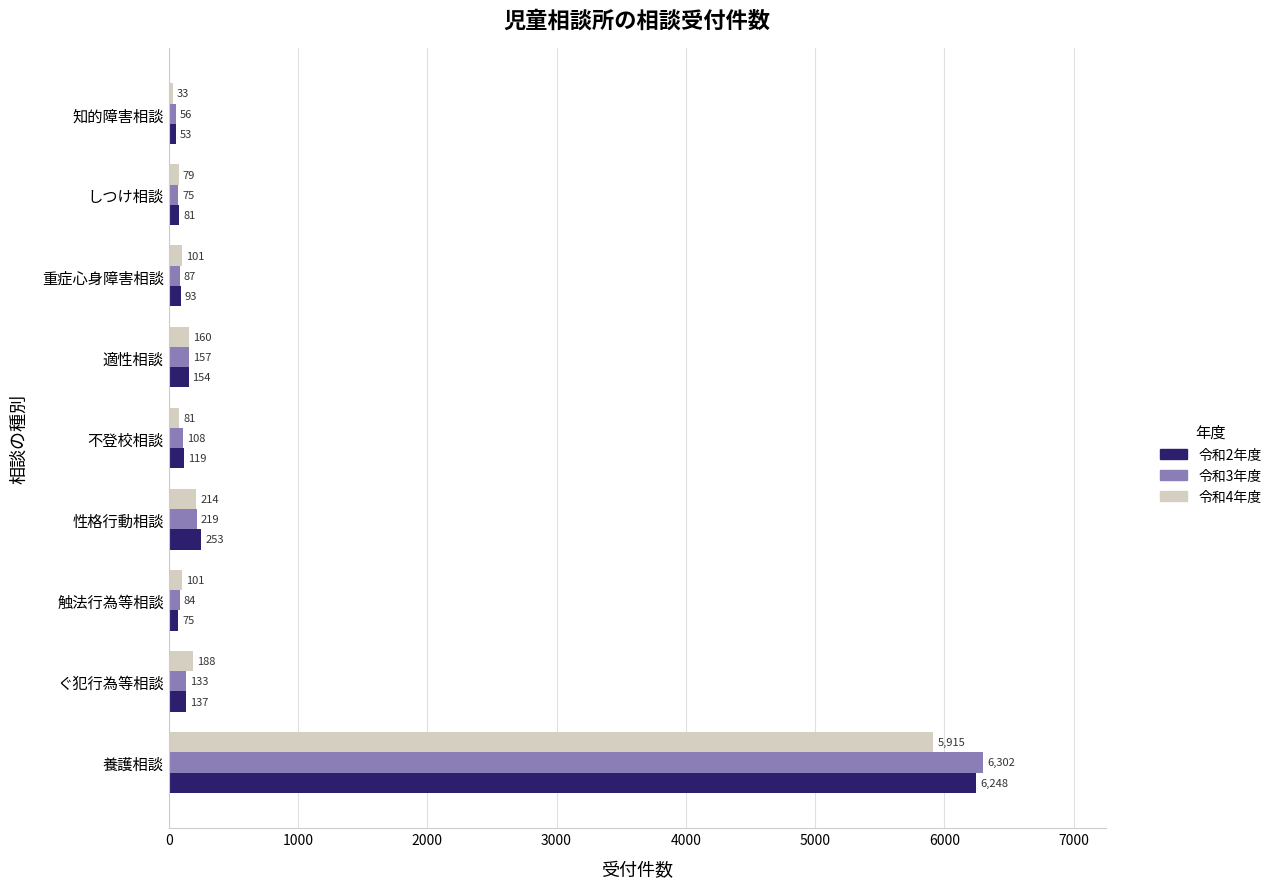

Rank the series at 知的障害相談 from lowest to highest value.

令和4年度, 令和2年度, 令和3年度